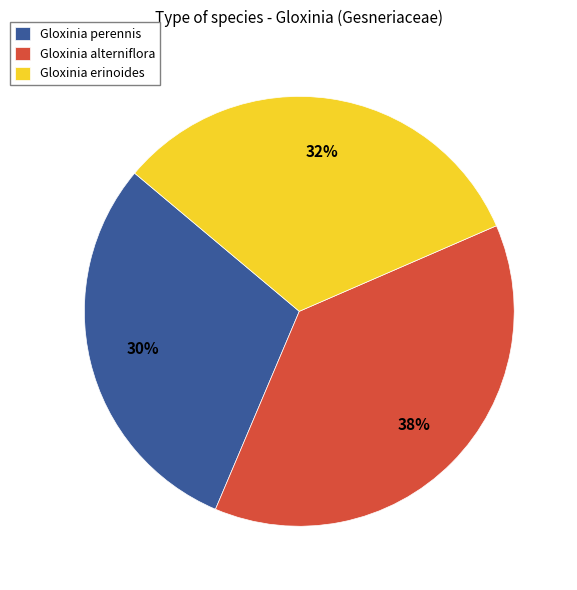

Is Gloxinia alterniflora the majority of the pie?

No